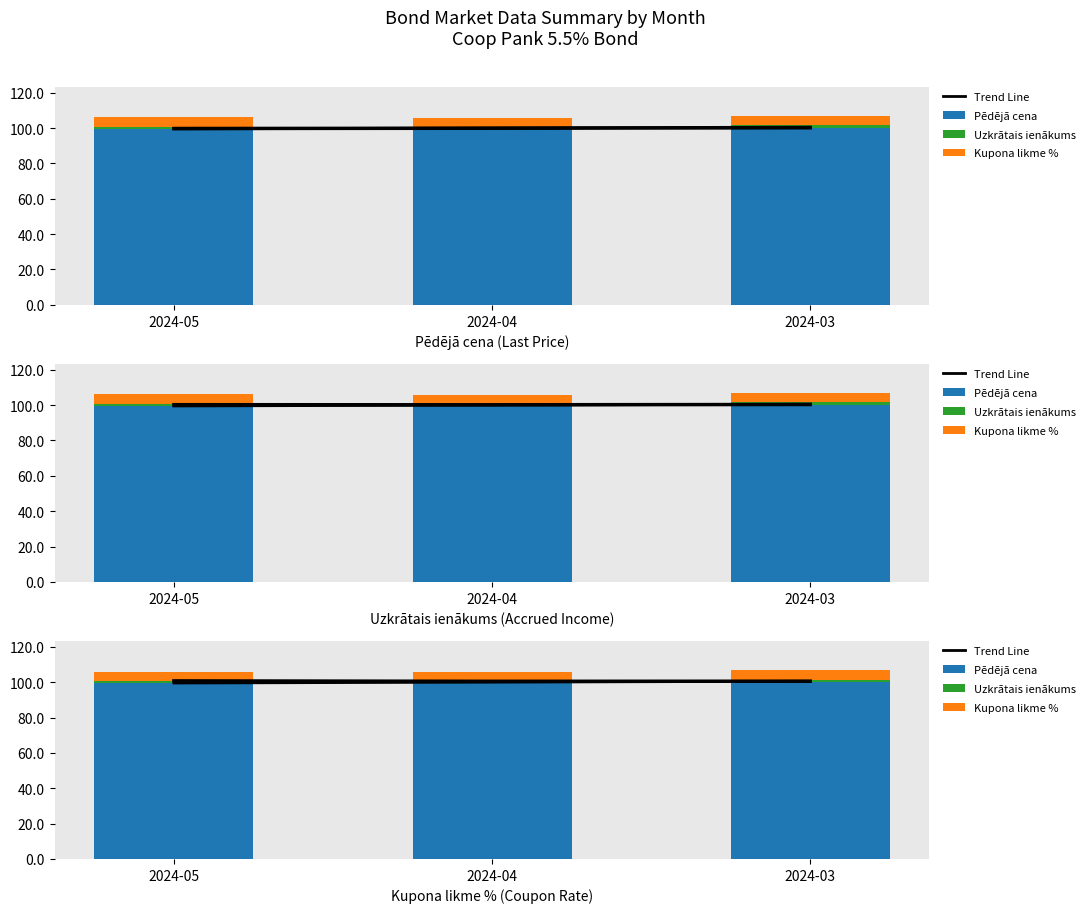

Reading left to right, what are all the values shown in this chart?

Trend Line: 2024-05=99.5	2024-04=100.0	2024-03=100.5
Pēdējā cena: 2024-05=99.7	2024-04=99.9	2024-03=100.1
Uzkrātais ienākums: 2024-05=0.8	2024-04=0.4	2024-03=1.3
Kupona likme %: 2024-05=5.5	2024-04=5.5	2024-03=5.5